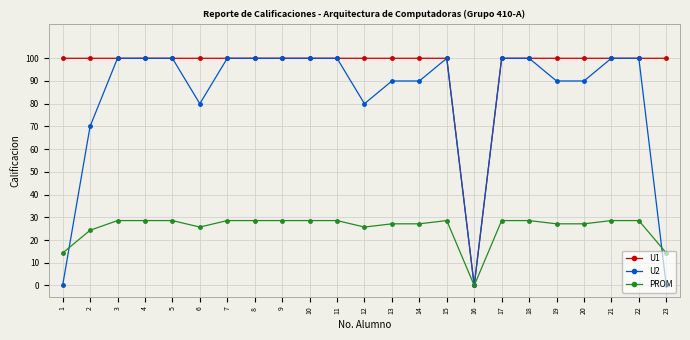

True or false: PROM has a value of 8.8 at 4.

False